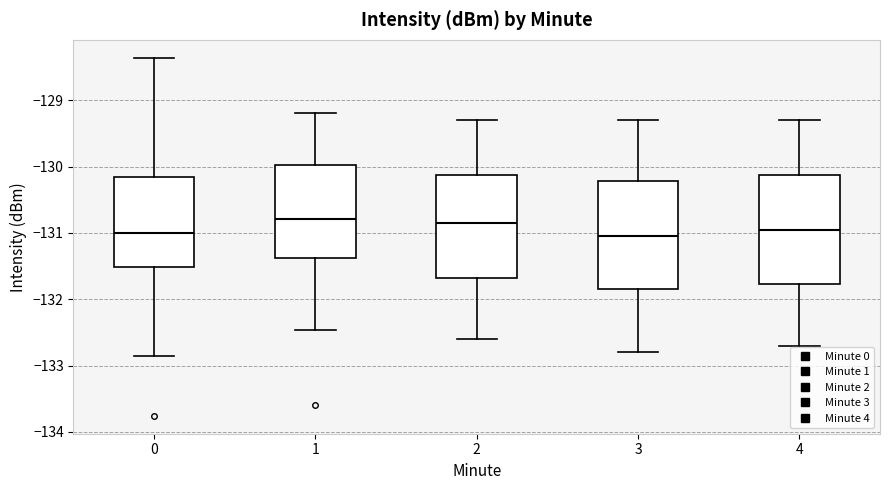

Where does the lower whisker of the box at x = 0 end on the y-axis? The values are not printed on the chart, so give them approximately, as read against the axis.

-132.9